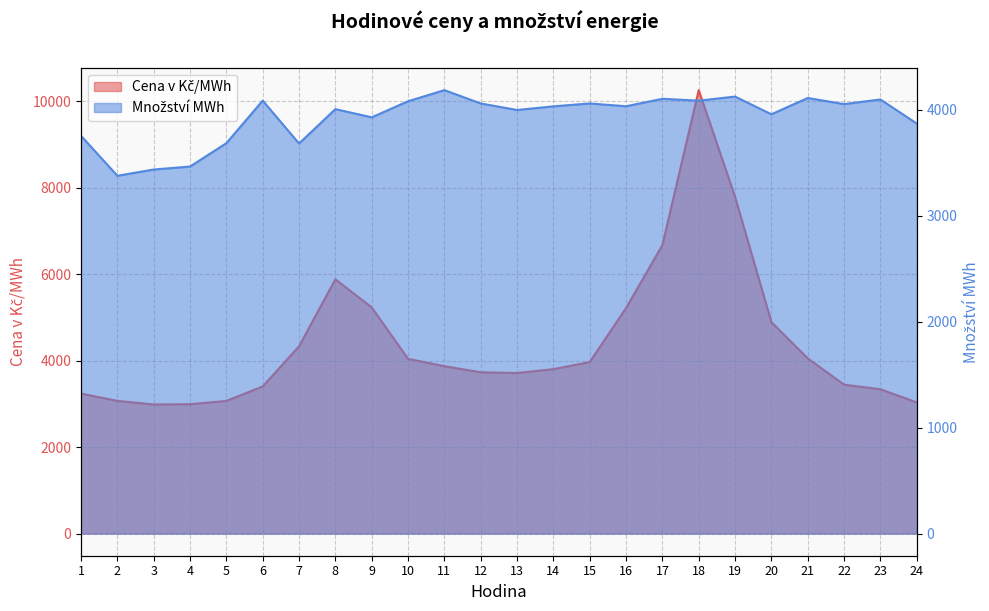

What is the total value across all series at 12?

7789.4